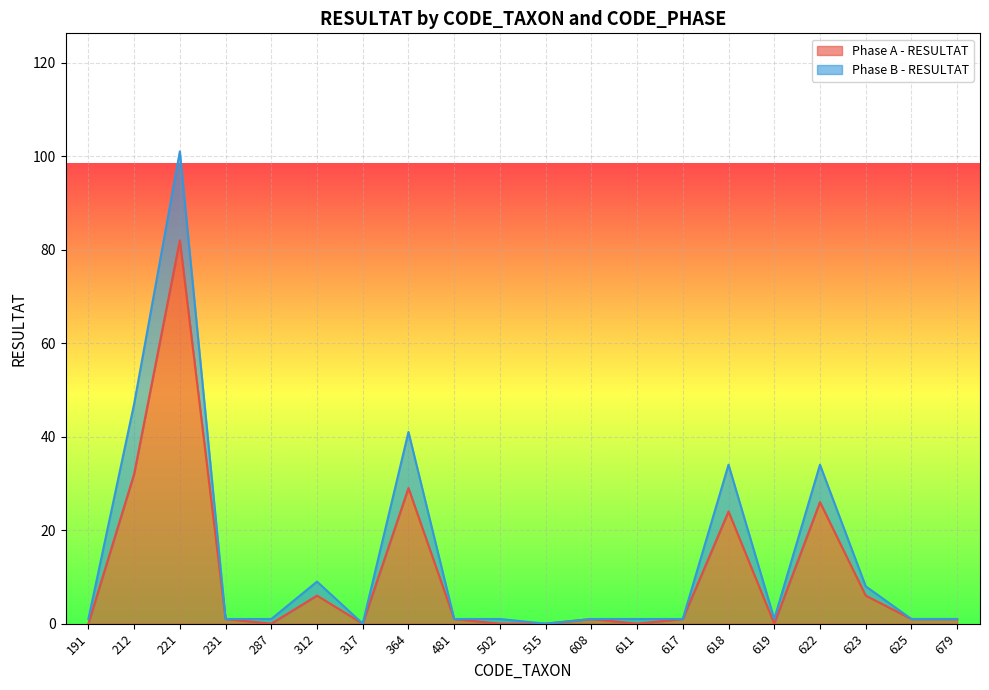

What is the average value?

11